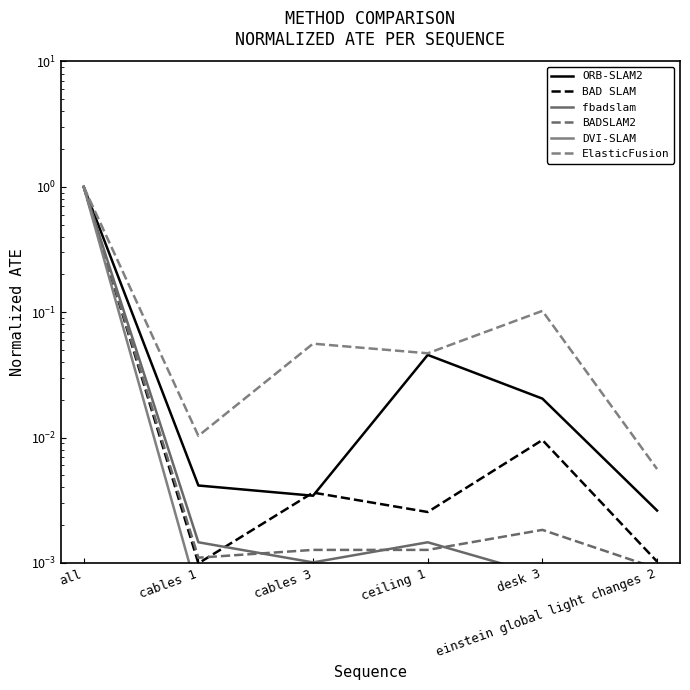

Which category has the highest value in the fbadslam series?

all